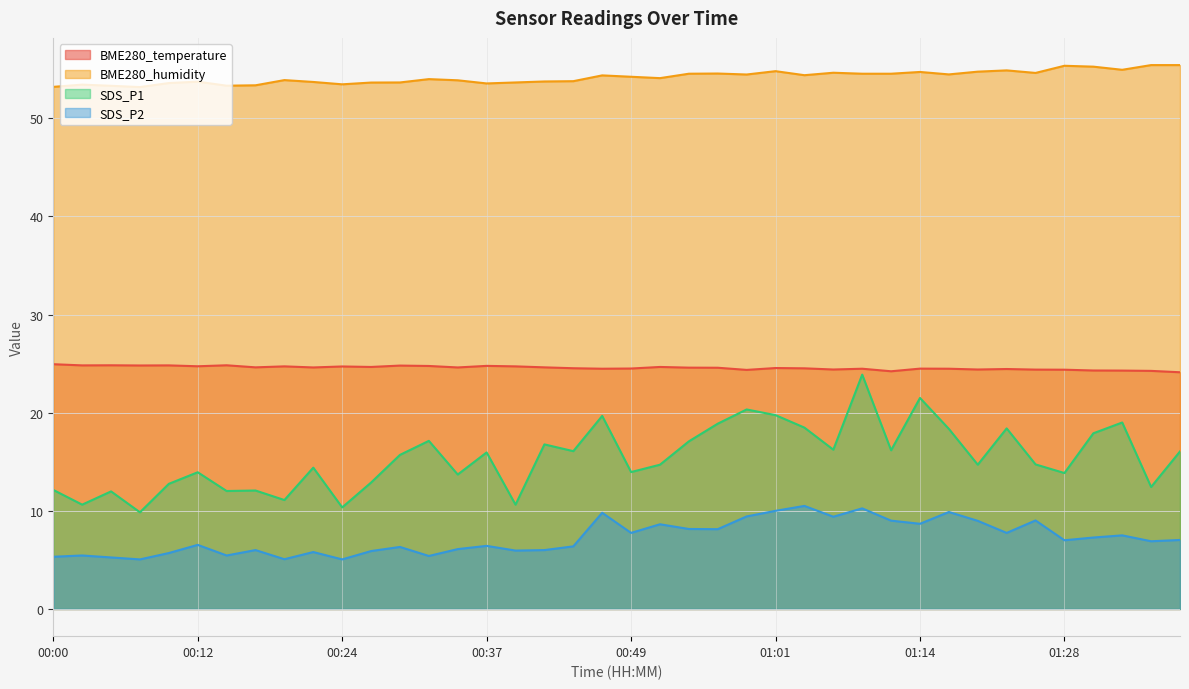

At which label does BME280_temperature reach its peak?

00:00